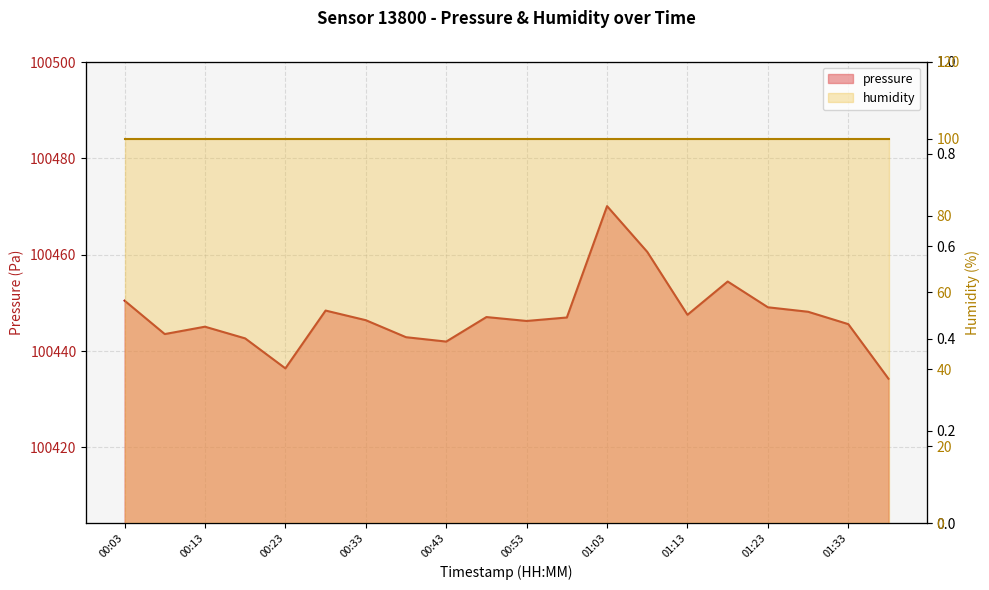

What is the sum of all values?

2008947.8